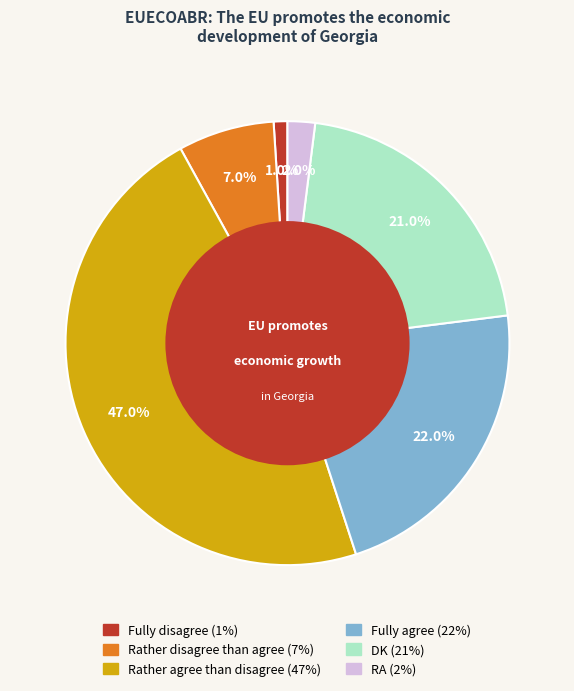

Which category has the biggest portion of the pie?

Rather agree than disagree